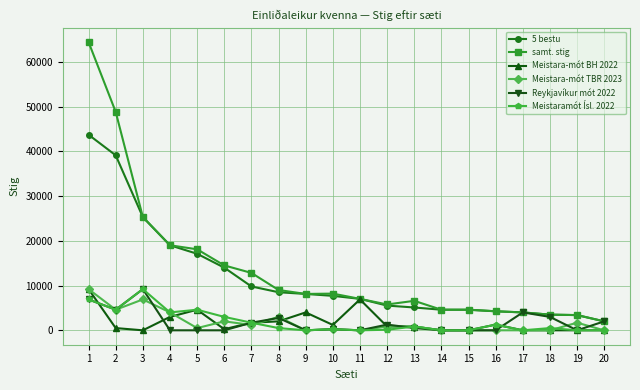

Between 9 and 15, which series saw the biggest shift?

Meistara-mót BH 2022